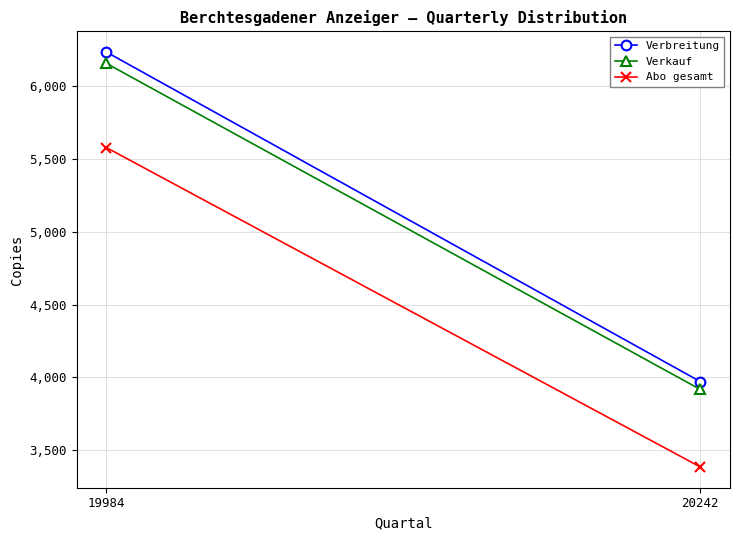

At which category is the sum across all series the highest?

19984